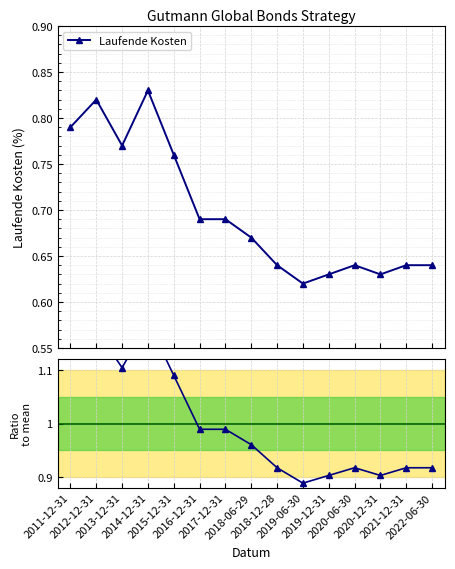

Where is Ratio to mean nearest to the value 1?

2016-12-31